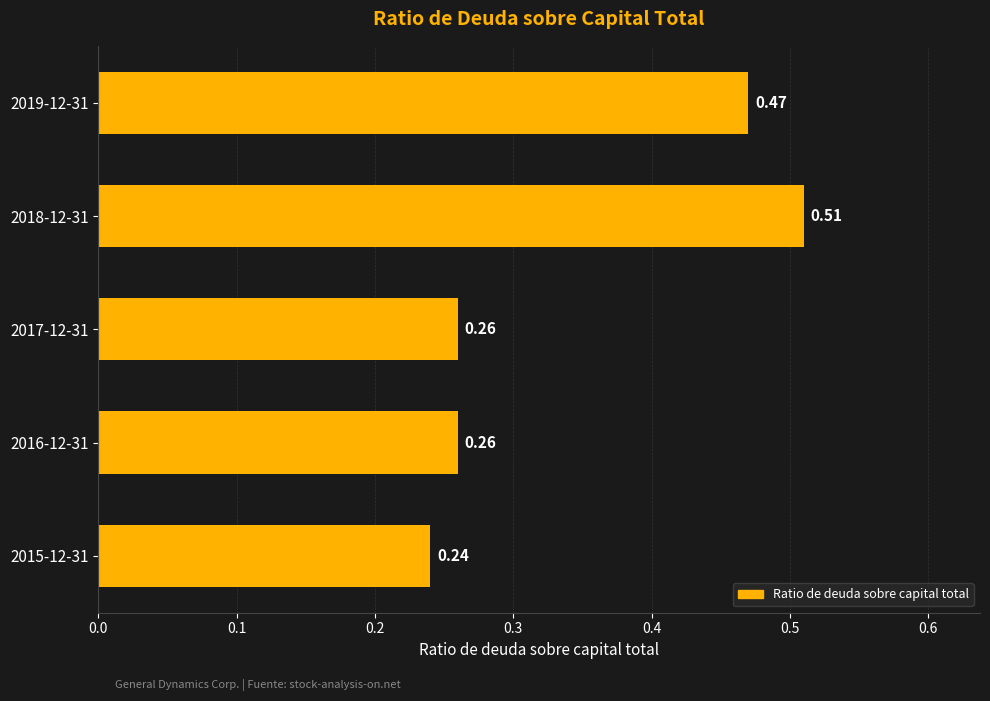

Which category has the lowest value across all series?

2015-12-31